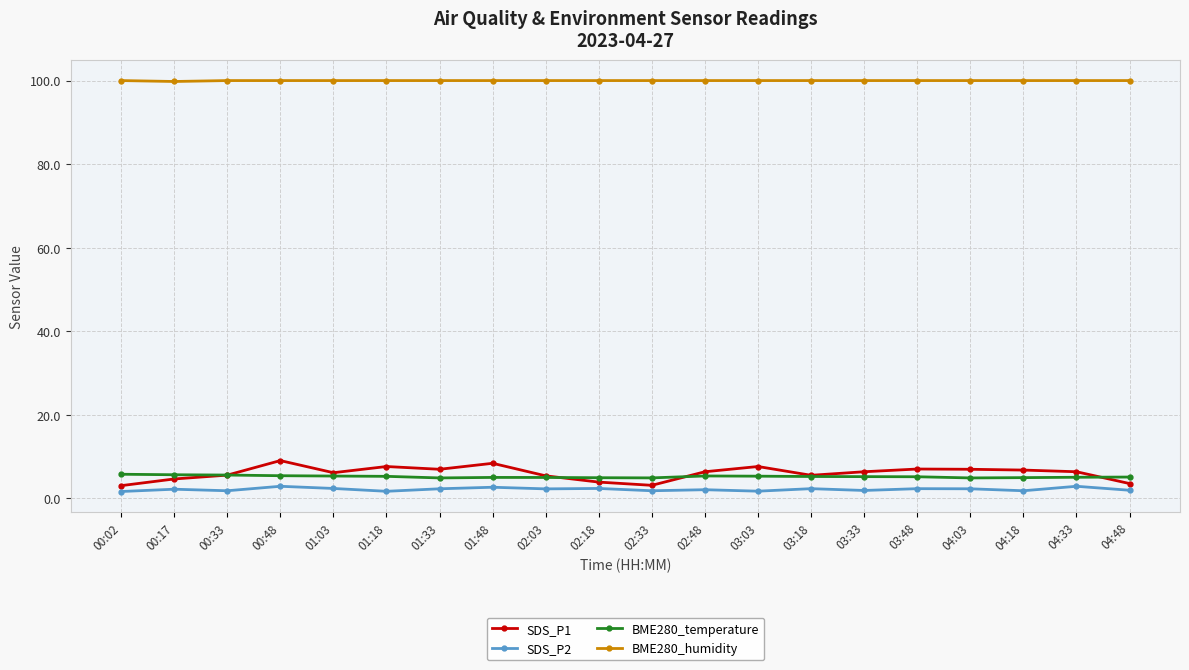

Which series changed the most between 00:02 and 04:03?

SDS_P1